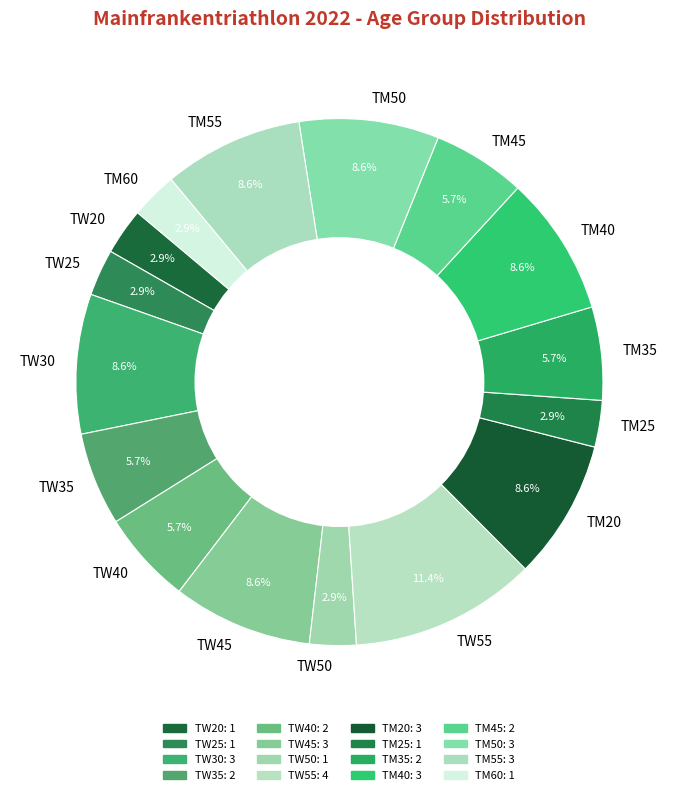

Between TM25 and TW45, which is larger?

TW45